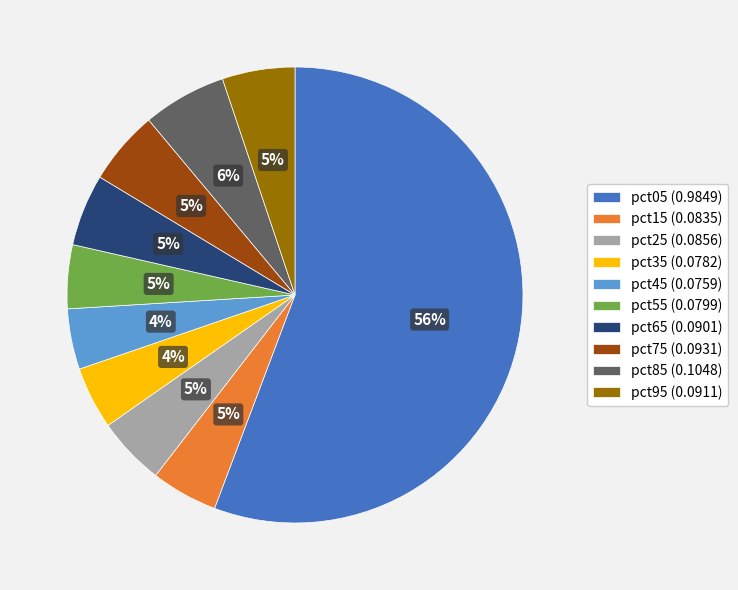

Between pct65 (0.0901) and pct45 (0.0759), which is larger?

pct65 (0.0901)